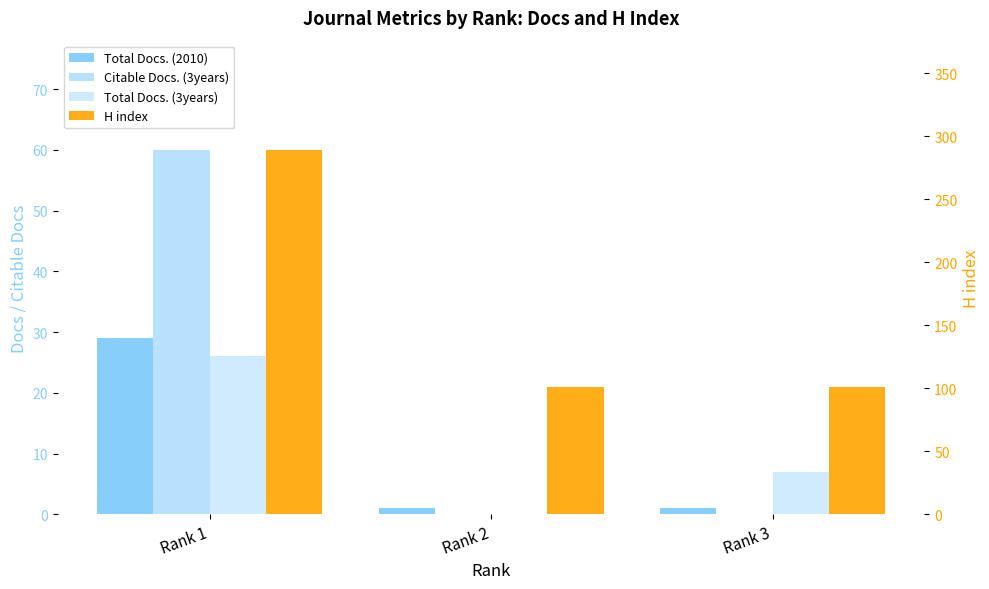

What is the total value across all series at Rank 2?

102